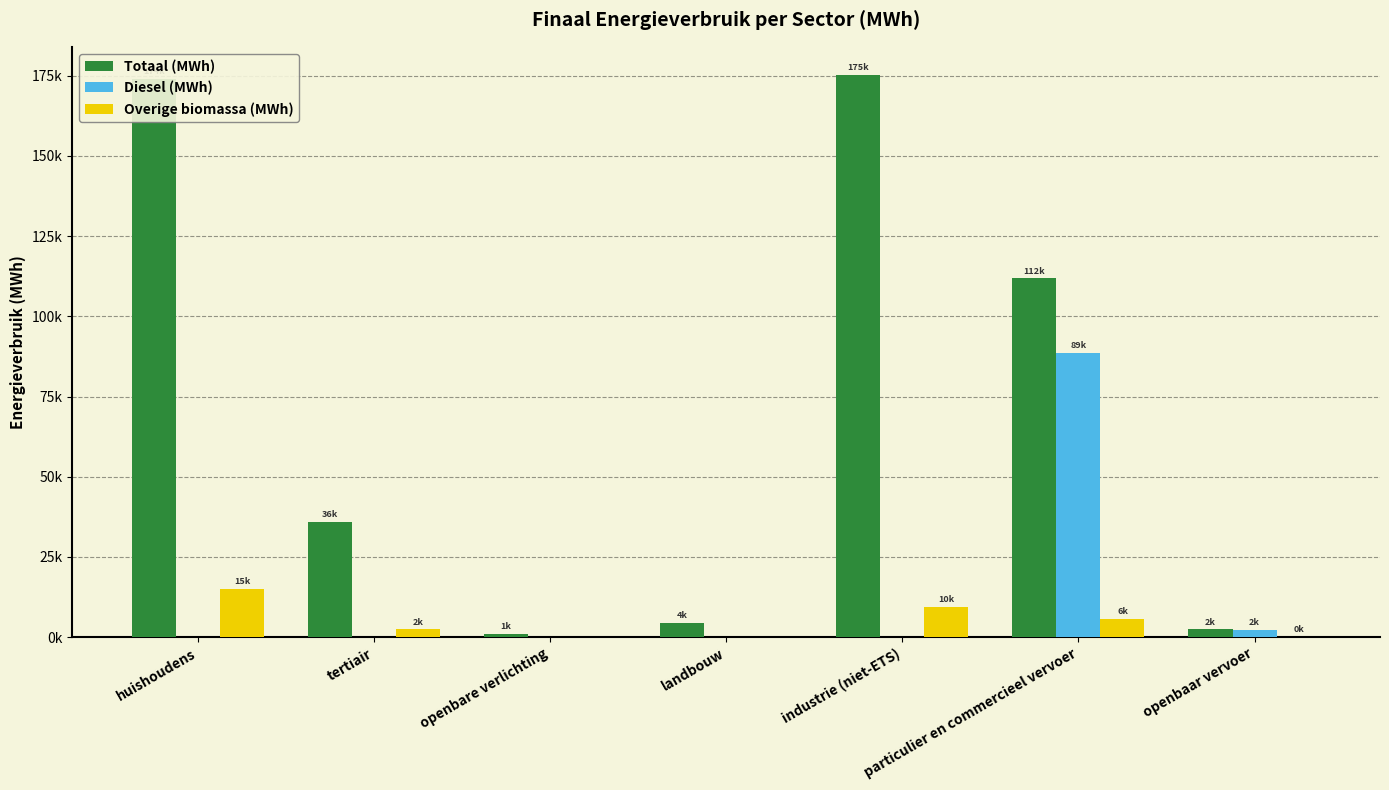

At tertiair, list the series in order from smallest to largest.

Diesel (MWh), Overige biomassa (MWh), Totaal (MWh)